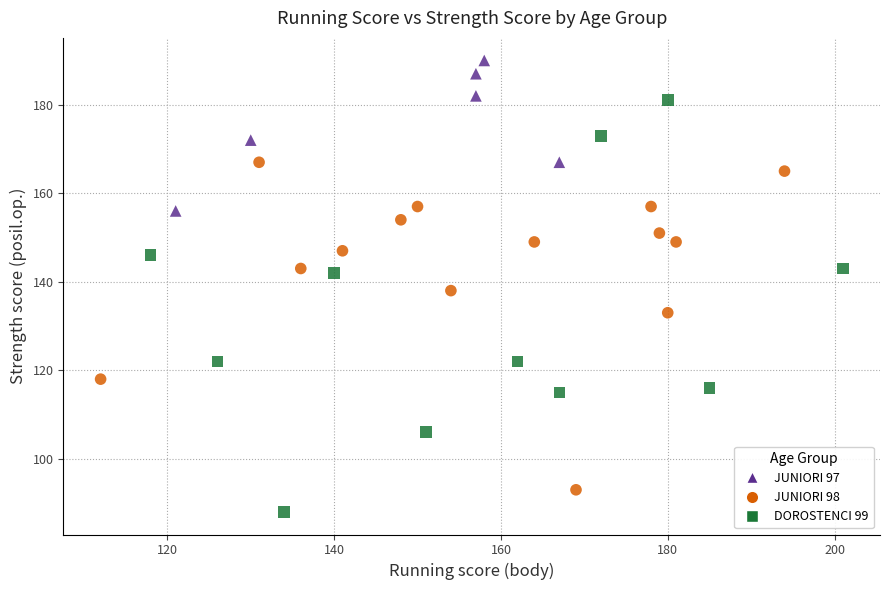

Which series reaches the maximum Y coordinate?

JUNIORI 97